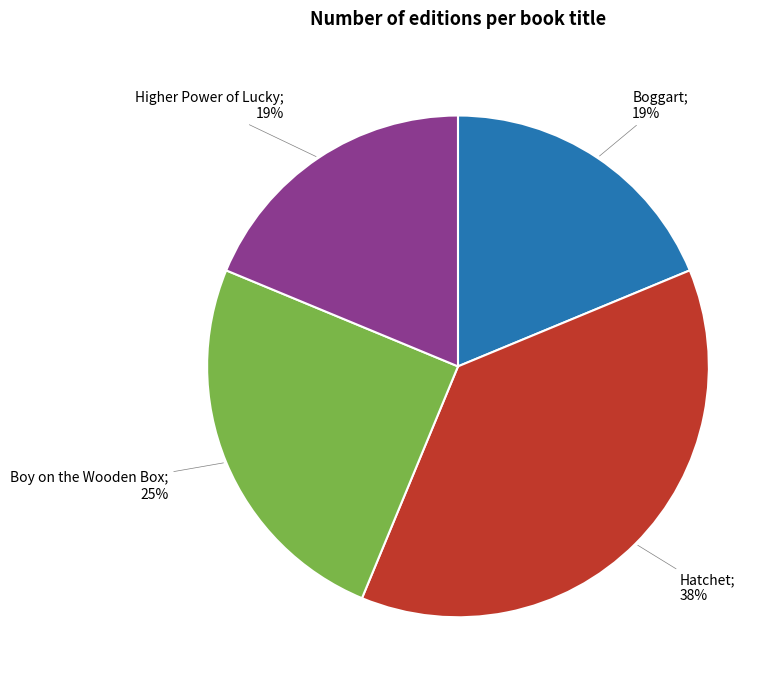

Is there any slice that represents more than half of the pie?

No